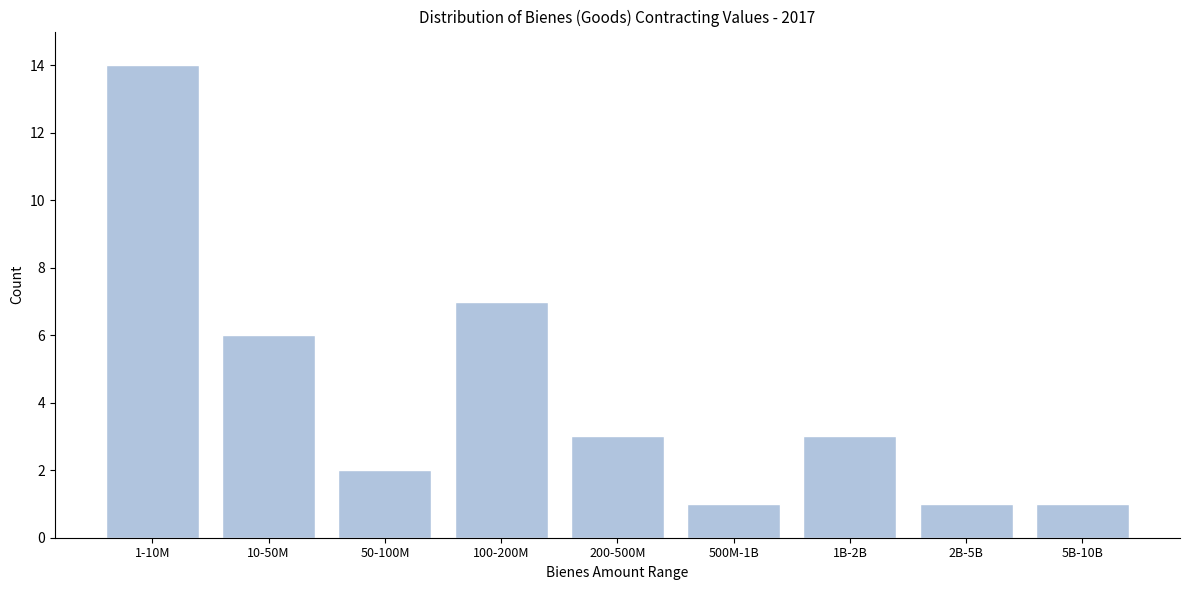

Reading right to left, extract all data points from this chart.

1	1	3	1	3	7	2	6	14